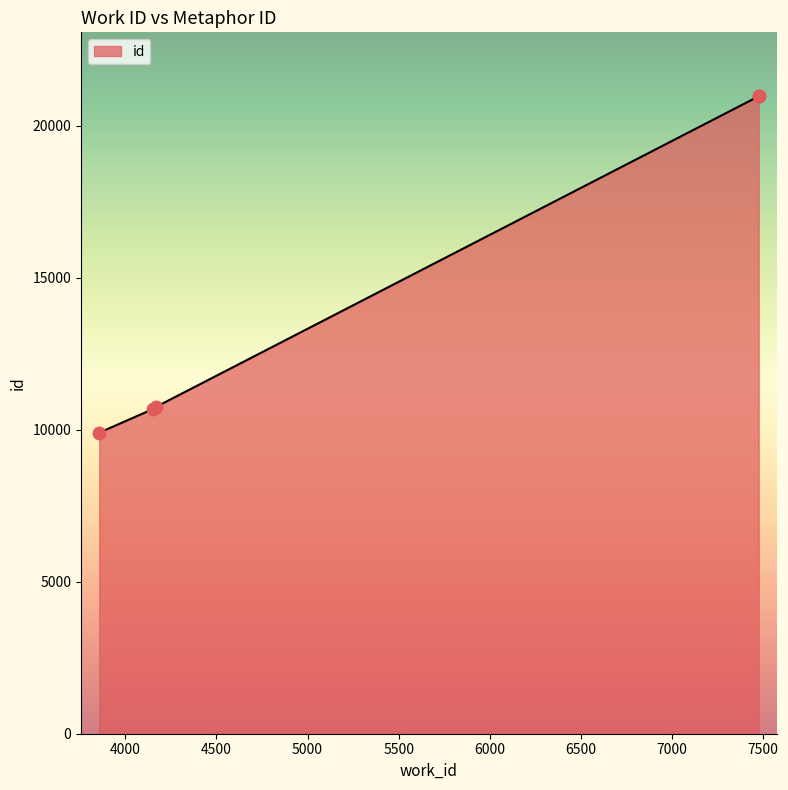

What is the change in value from 4153 to 4167?

+63